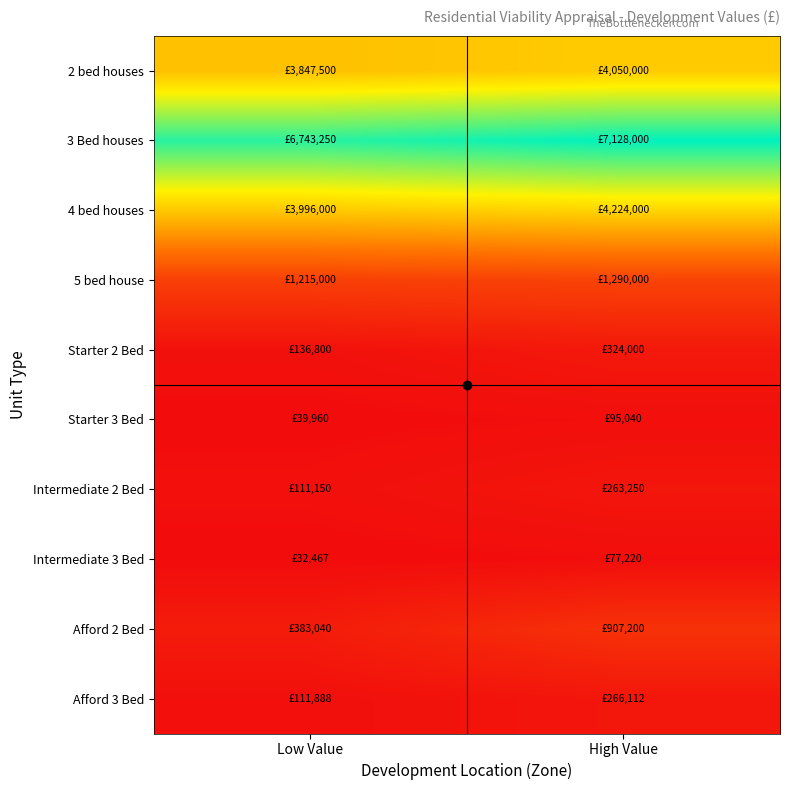

At how many categories does at least one series exceed 4016683?

2